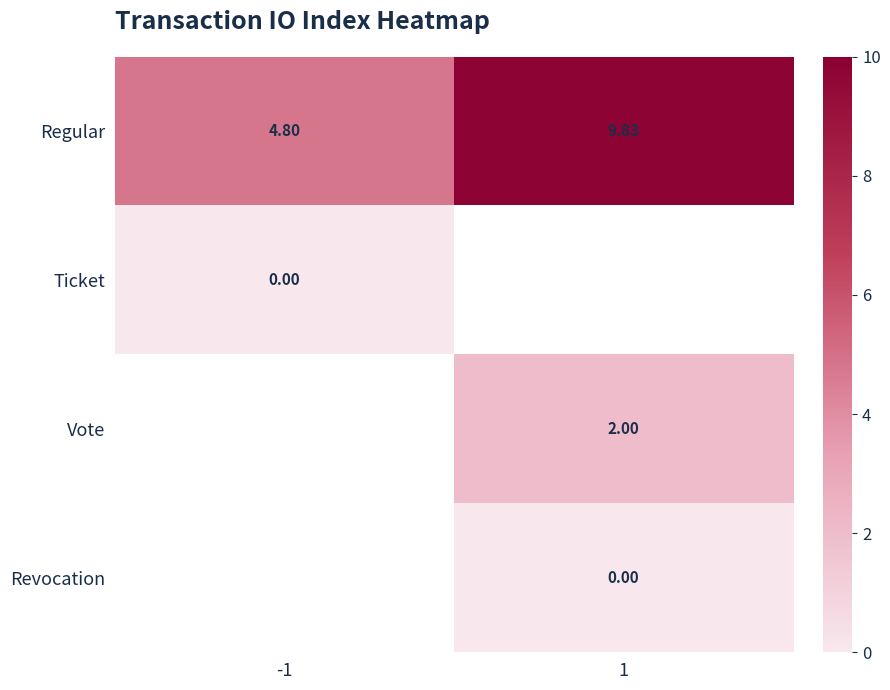

Is the value of Ticket at -1 greater than the value of Regular at 1?

No